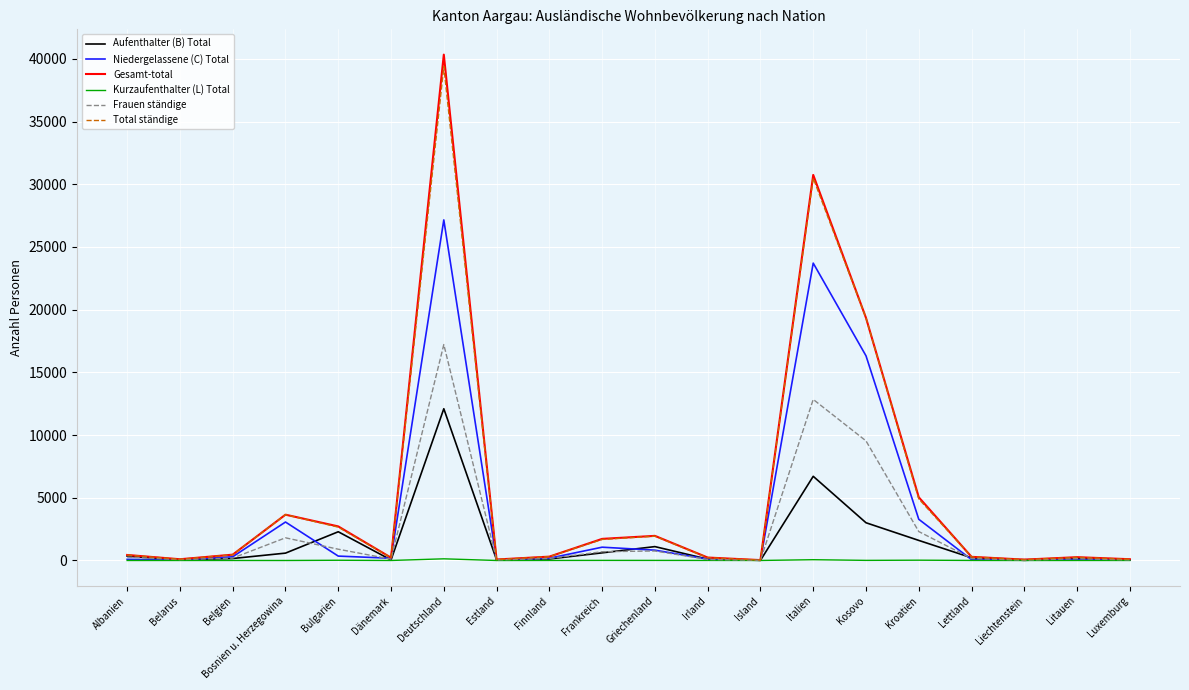

The Frauen ständige series shows 14 at Island. True or false?

True